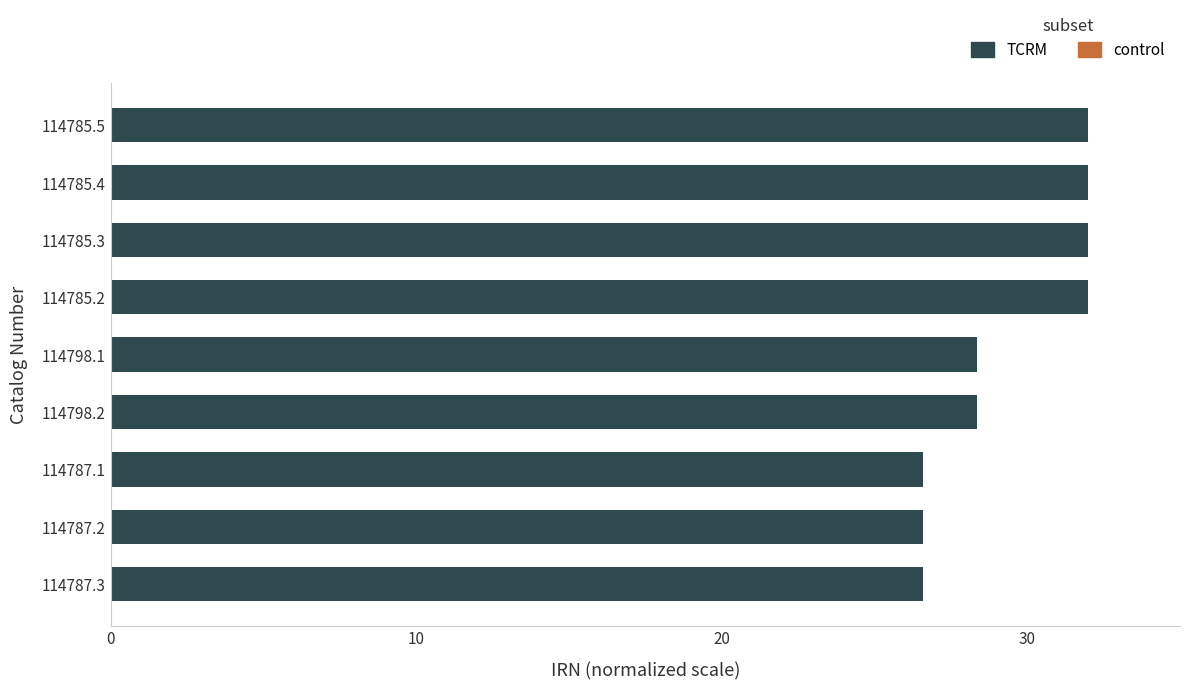

What is the change in value from 114787.1 to 114785.2?

+5.4